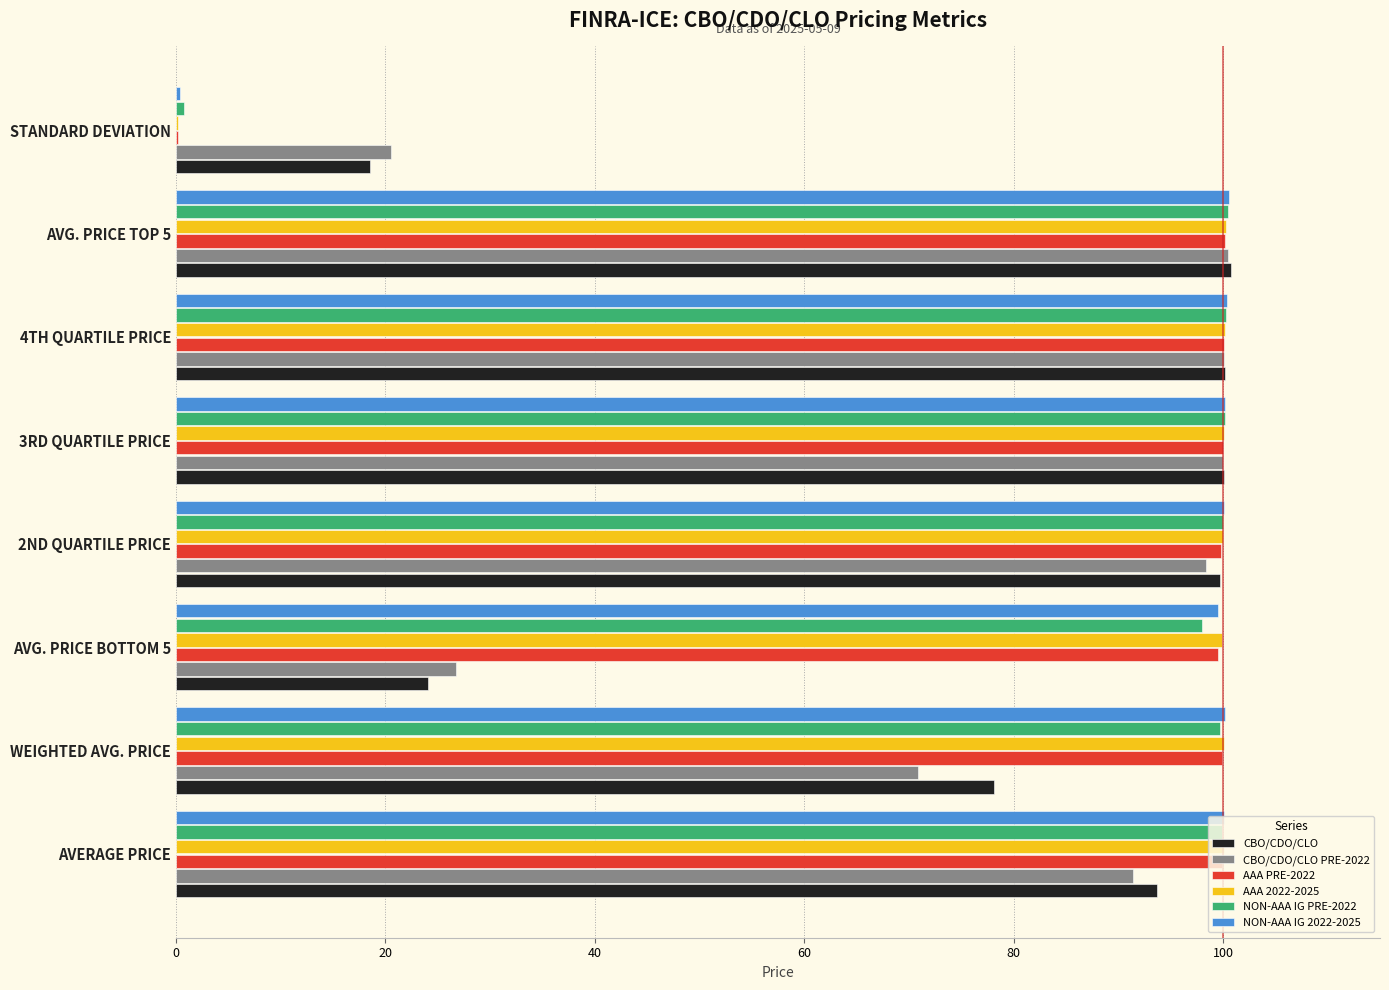

Is it true that NON-AAA IG 2022-2025 equals 28.0 at 3RD QUARTILE PRICE?

False